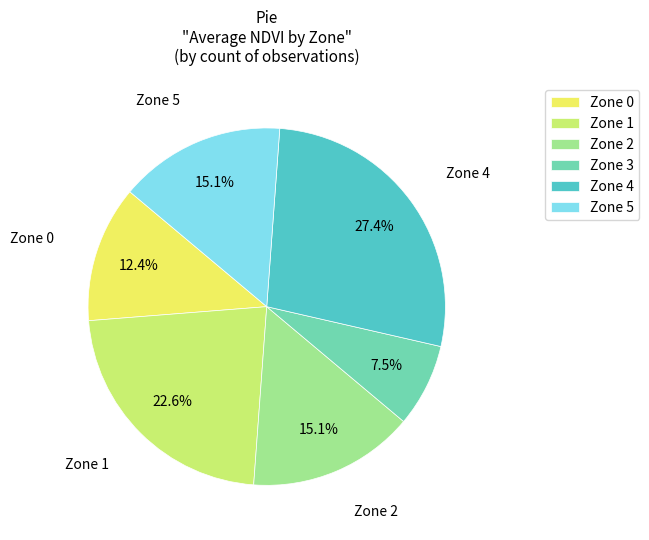

Is there any slice that represents more than half of the pie?

No